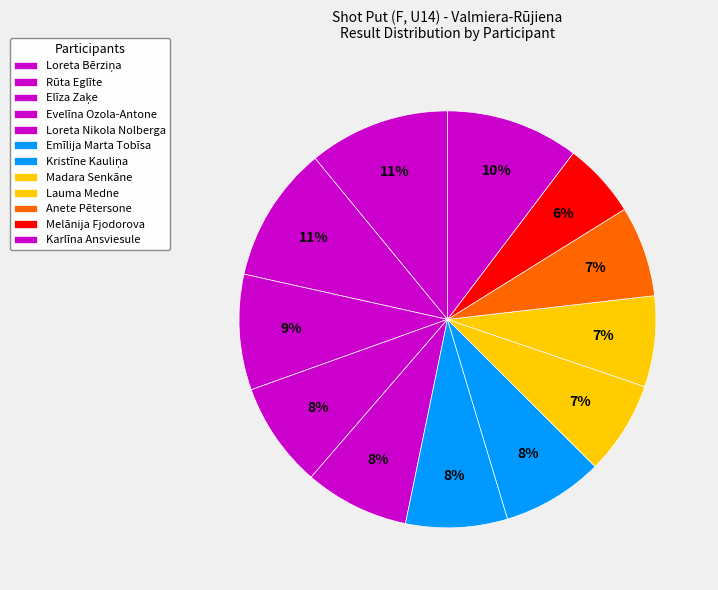

What percentage is the Lauma Medne slice, to the nearest percent?

7%